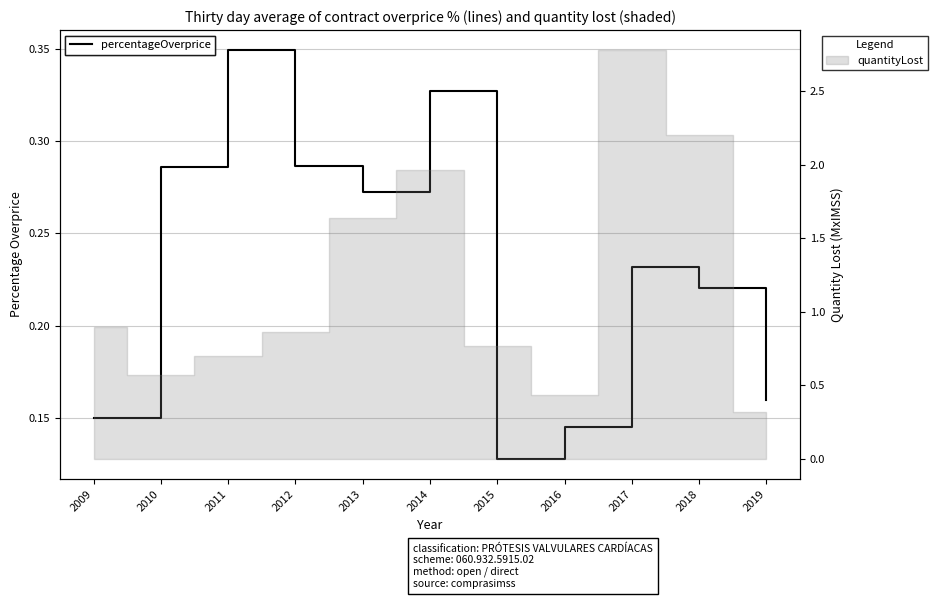

What is the change in value from 2009 to 2014?

+0.2